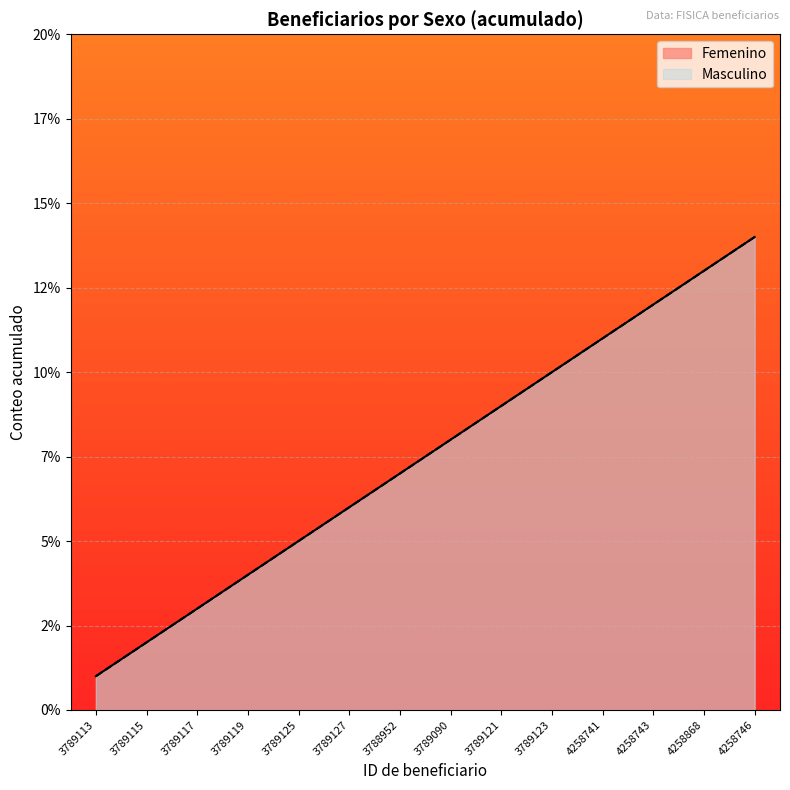

True or false: Femenino has more than 0 points higher than both neighbors.

False